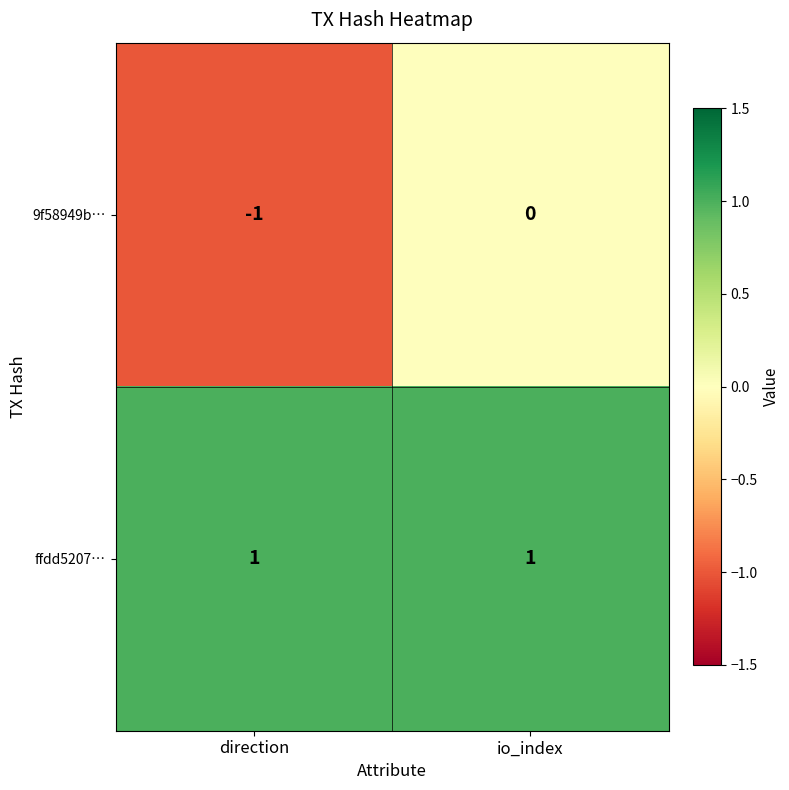

Which category has the highest value in the 9f58949b… series?

io_index